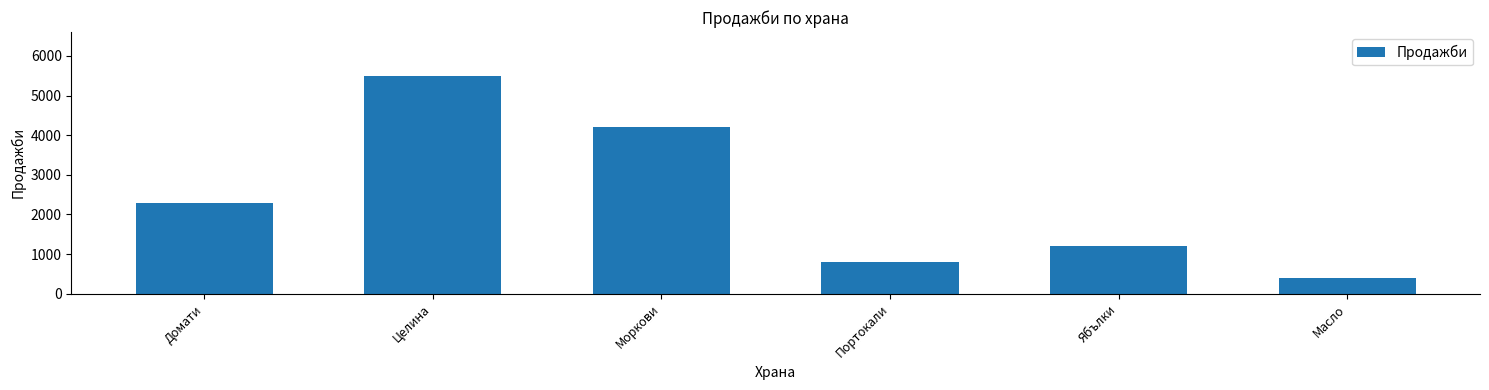

Approximately how many times larger is the value at Портокали compared to Домати?

0.3